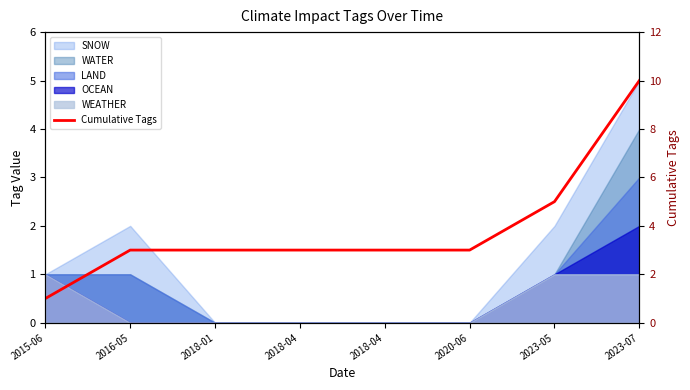

The value at 2016-05 is 4. True or false?

False